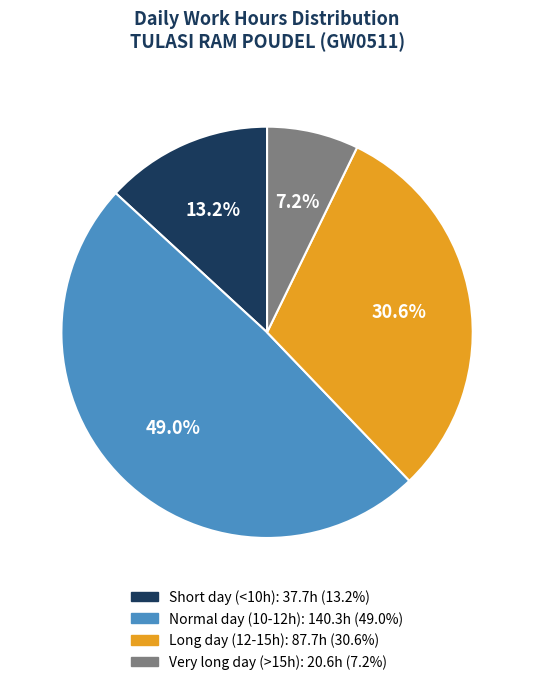

To the nearest percent, what is the average slice percentage?

25%